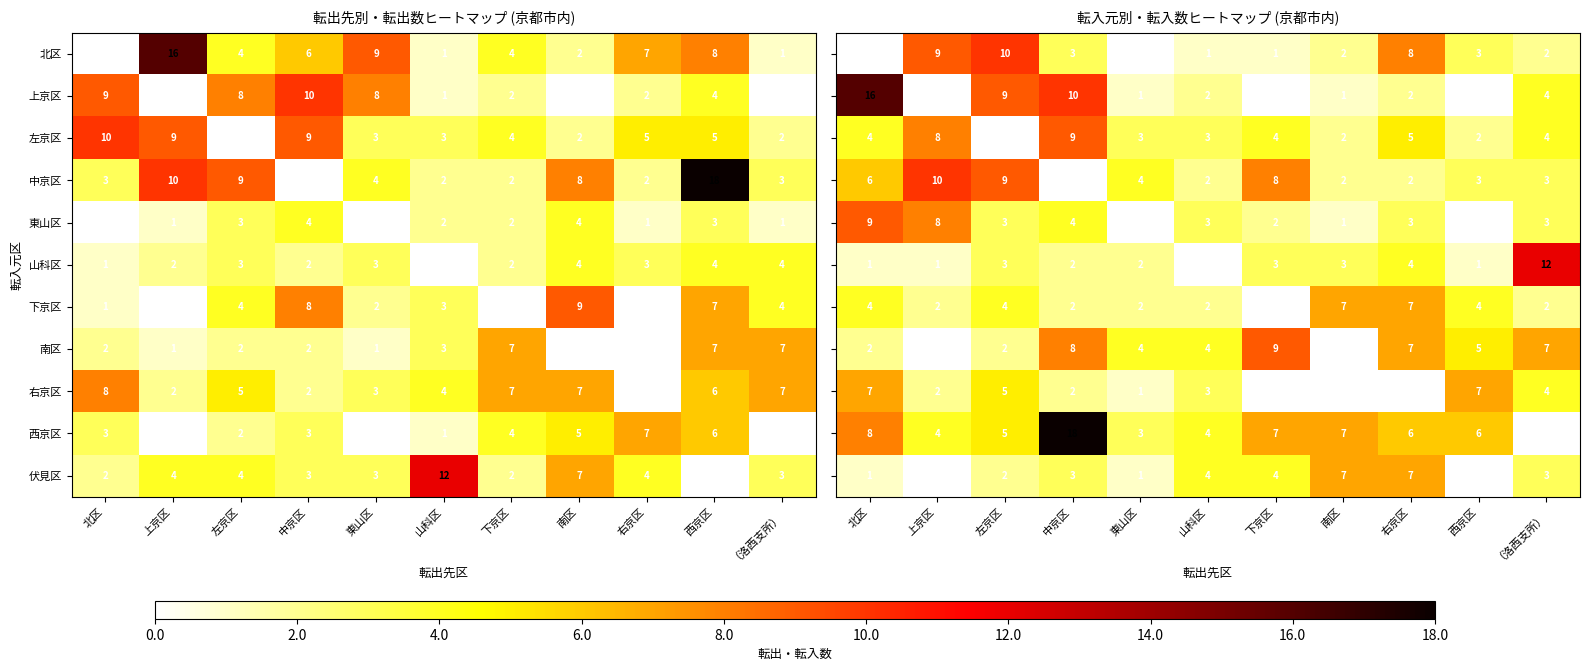

Between 北区 and 上京区, which is larger?

上京区